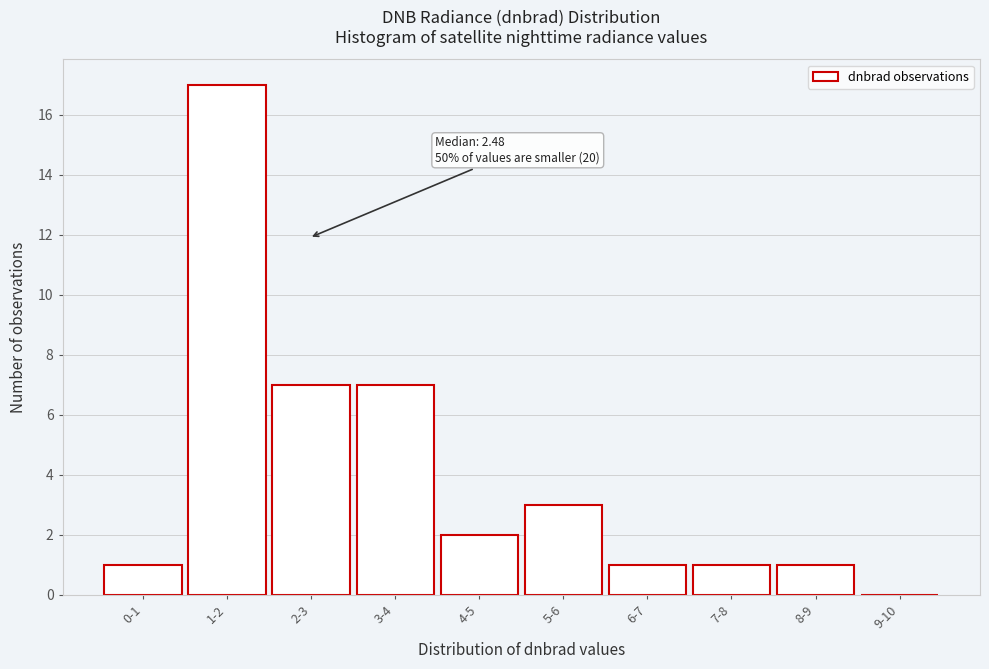

Reading left to right, list all the values displayed in this chart.

0-1=1	1-2=17	2-3=7	3-4=7	4-5=2	5-6=3	6-7=1	7-8=1	8-9=1	9-10=0